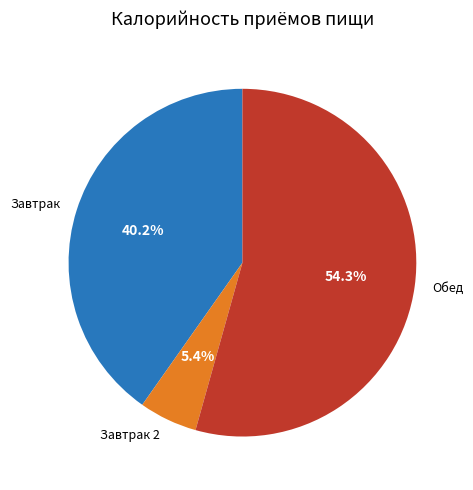

Is the sum of Завтрак and Обед greater than half?

Yes